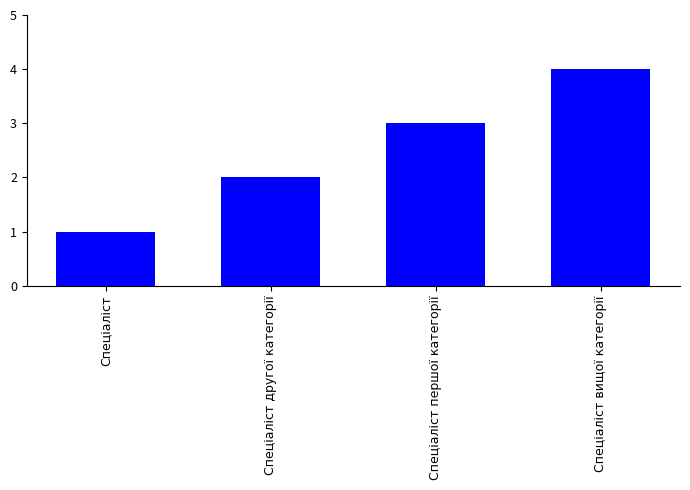

Approximately how many times larger is the value at Спеціаліст вищої категорії compared to Спеціаліст?

4.0